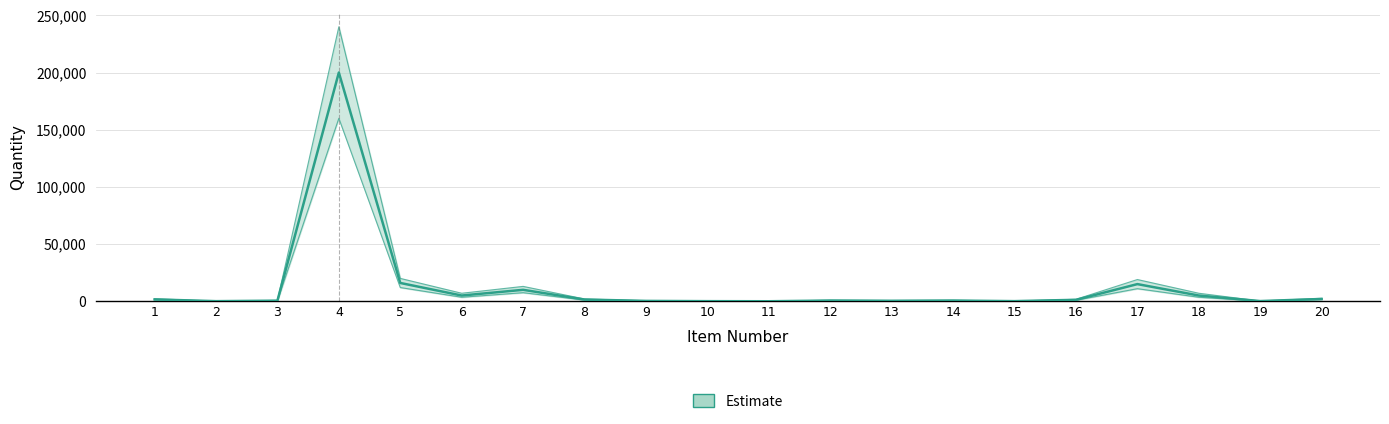

True or false: the data shows 600 at 12.

True